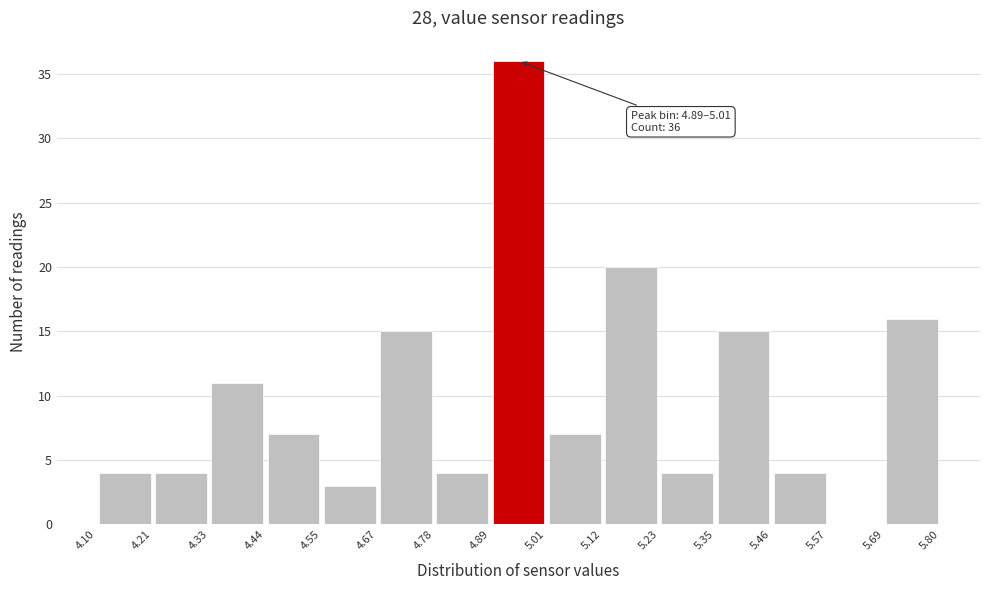

Over which range of the x-axis is the bar tallest?

4.89 to 5.01